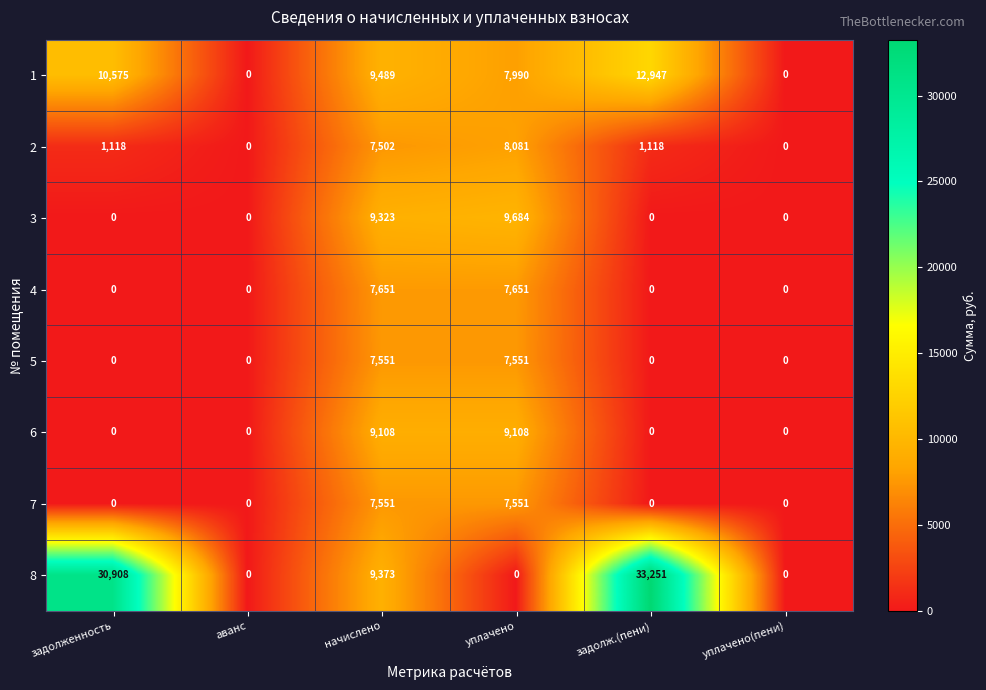

What is the greatest value displayed?

33251